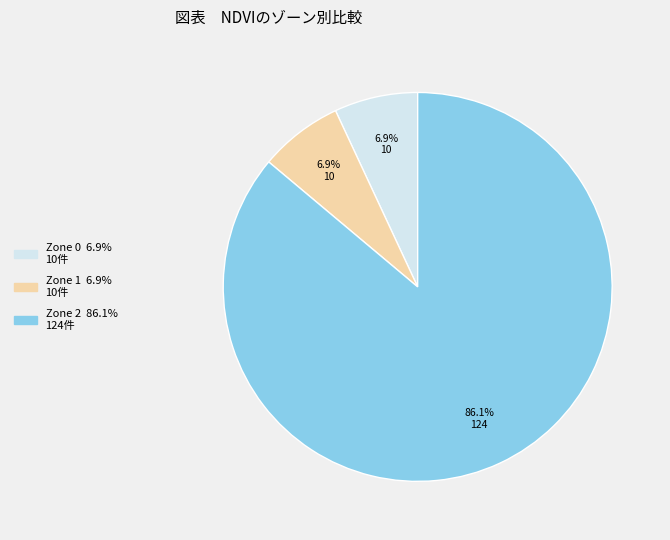

Which has a higher value, Zone 2 or Zone 1?

Zone 2